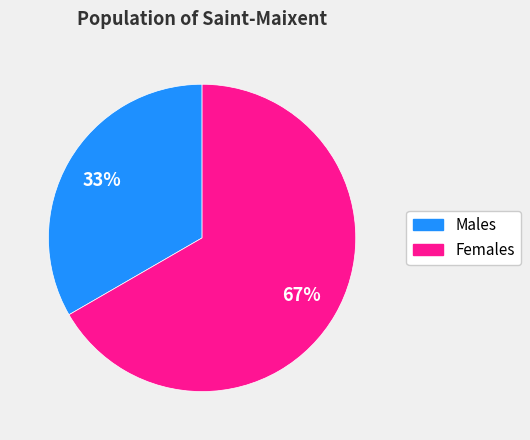

Is there any slice that represents more than half of the pie?

Yes